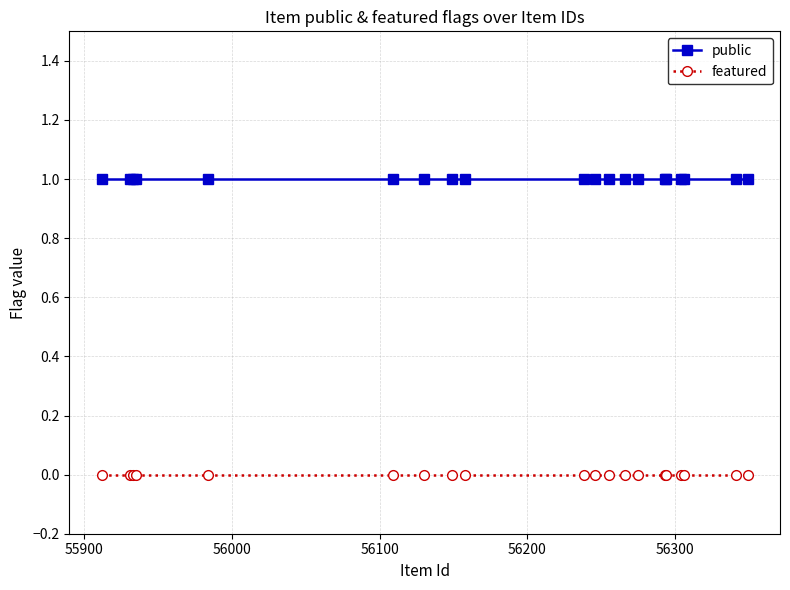

What are all the series names shown in the legend?

public, featured